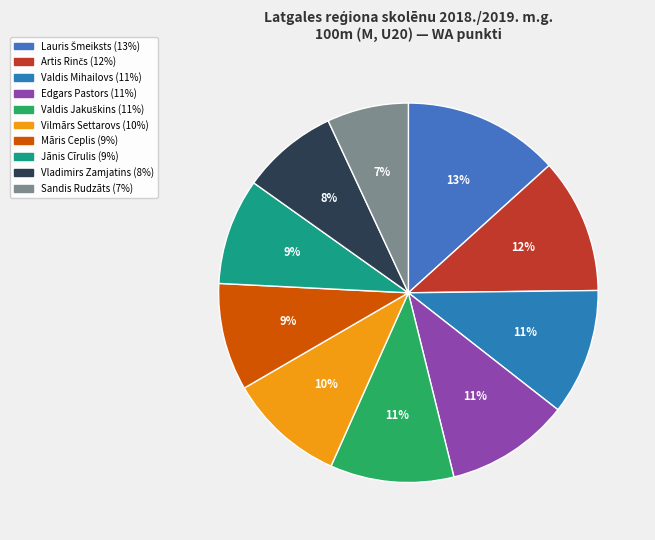

What percentage do Jānis Cīrulis and Valdis Mihailovs together represent?

19.8%